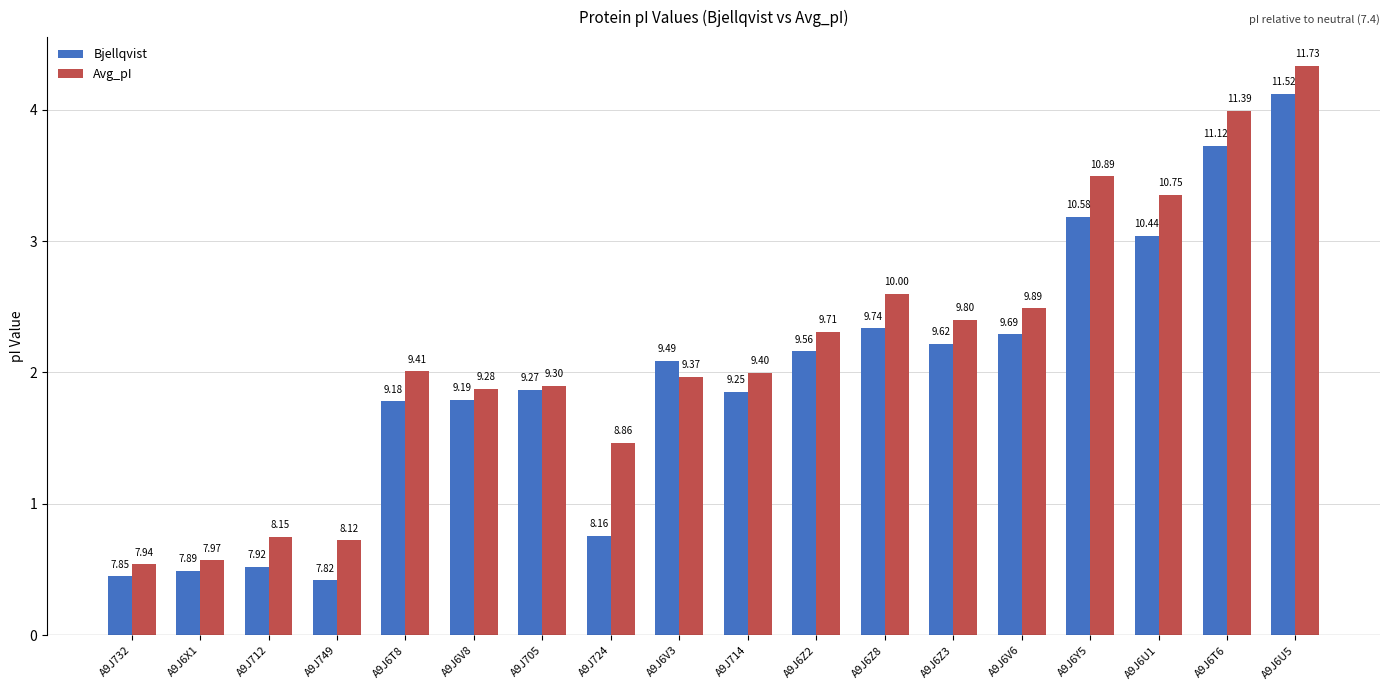

Between A9J6V6 and A9J749, which is larger?

A9J6V6